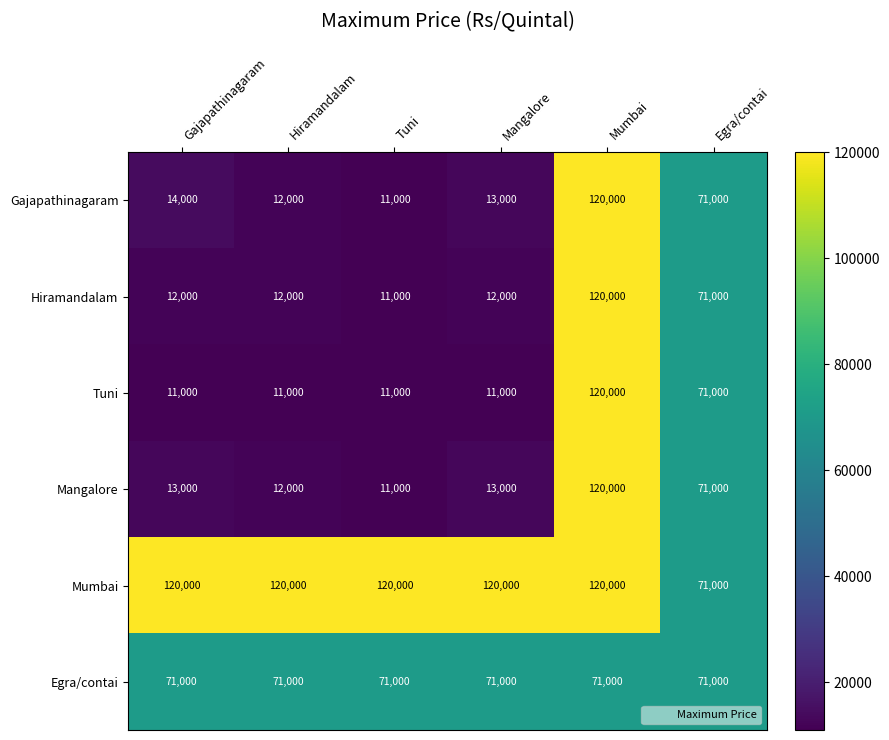

True or false: Mangalore has a value of 12000 at Hiramandalam.

True